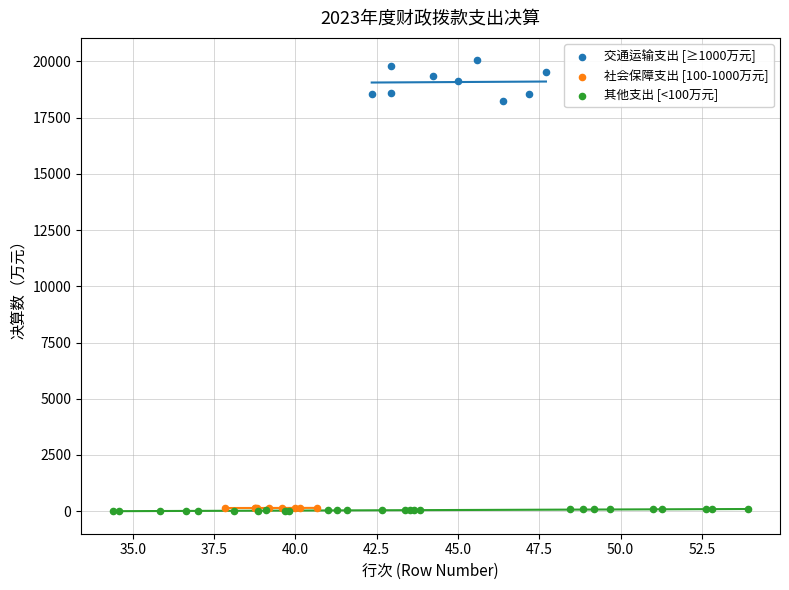

Which series reaches the maximum Y coordinate?

交通运输支出 [≥1000万元]